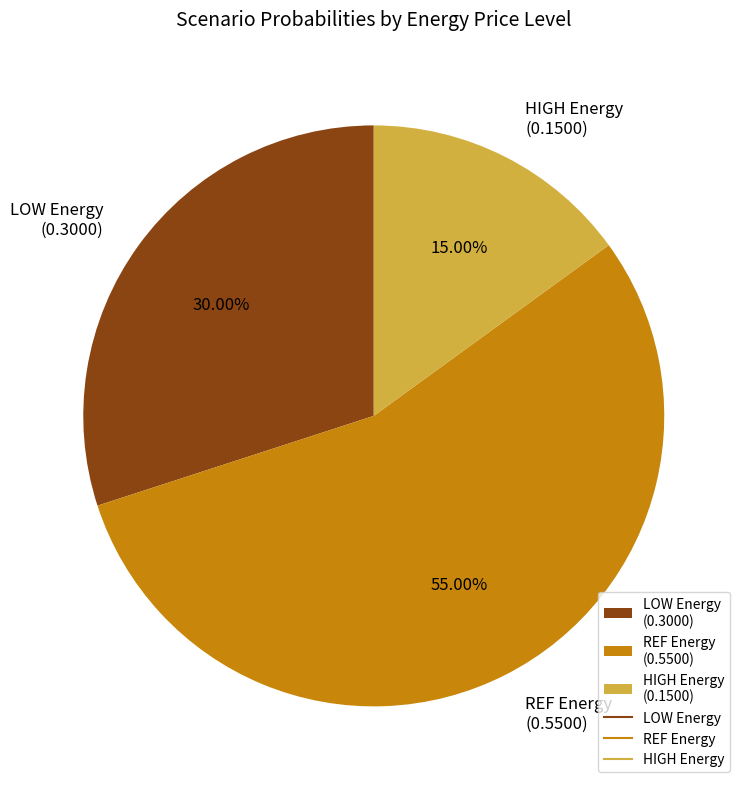

What is the ratio of the value at REF Energy (0.5500) to the value at HIGH Energy (0.1500)?

3.7